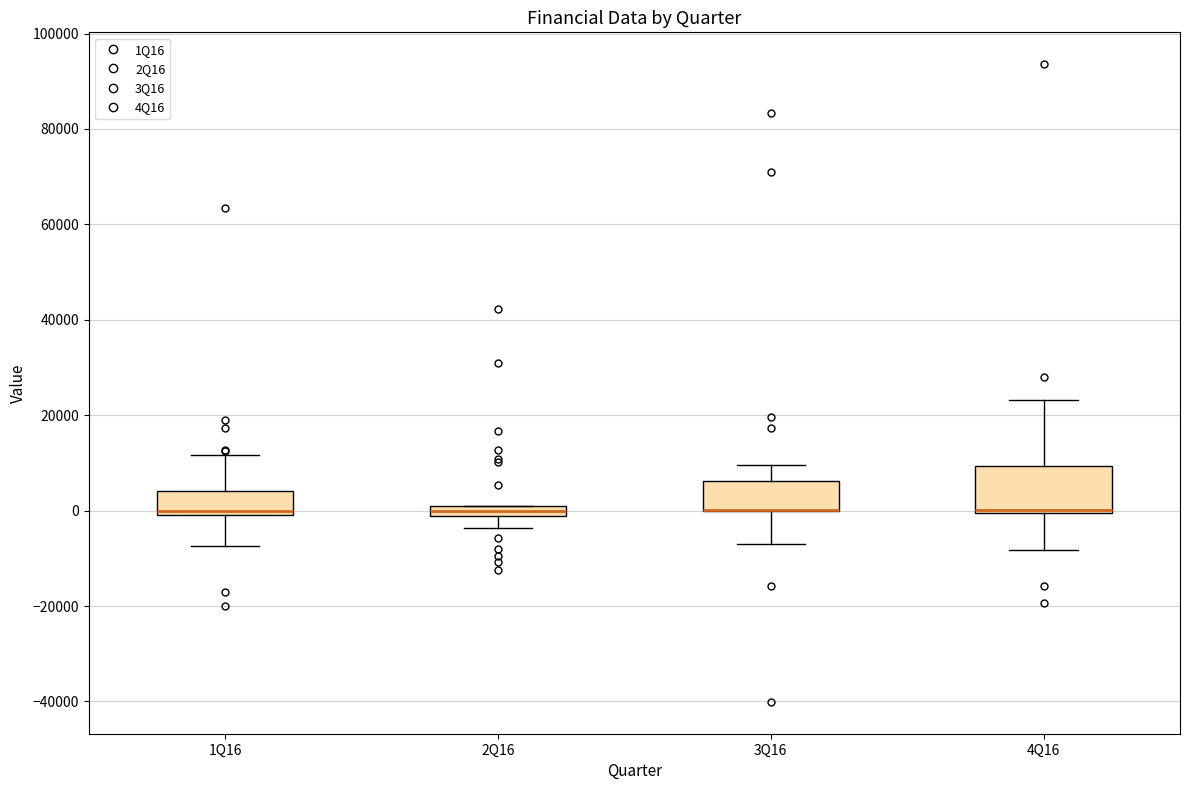

Which box is the tallest, from its lower edge to its upper edge?

4Q16